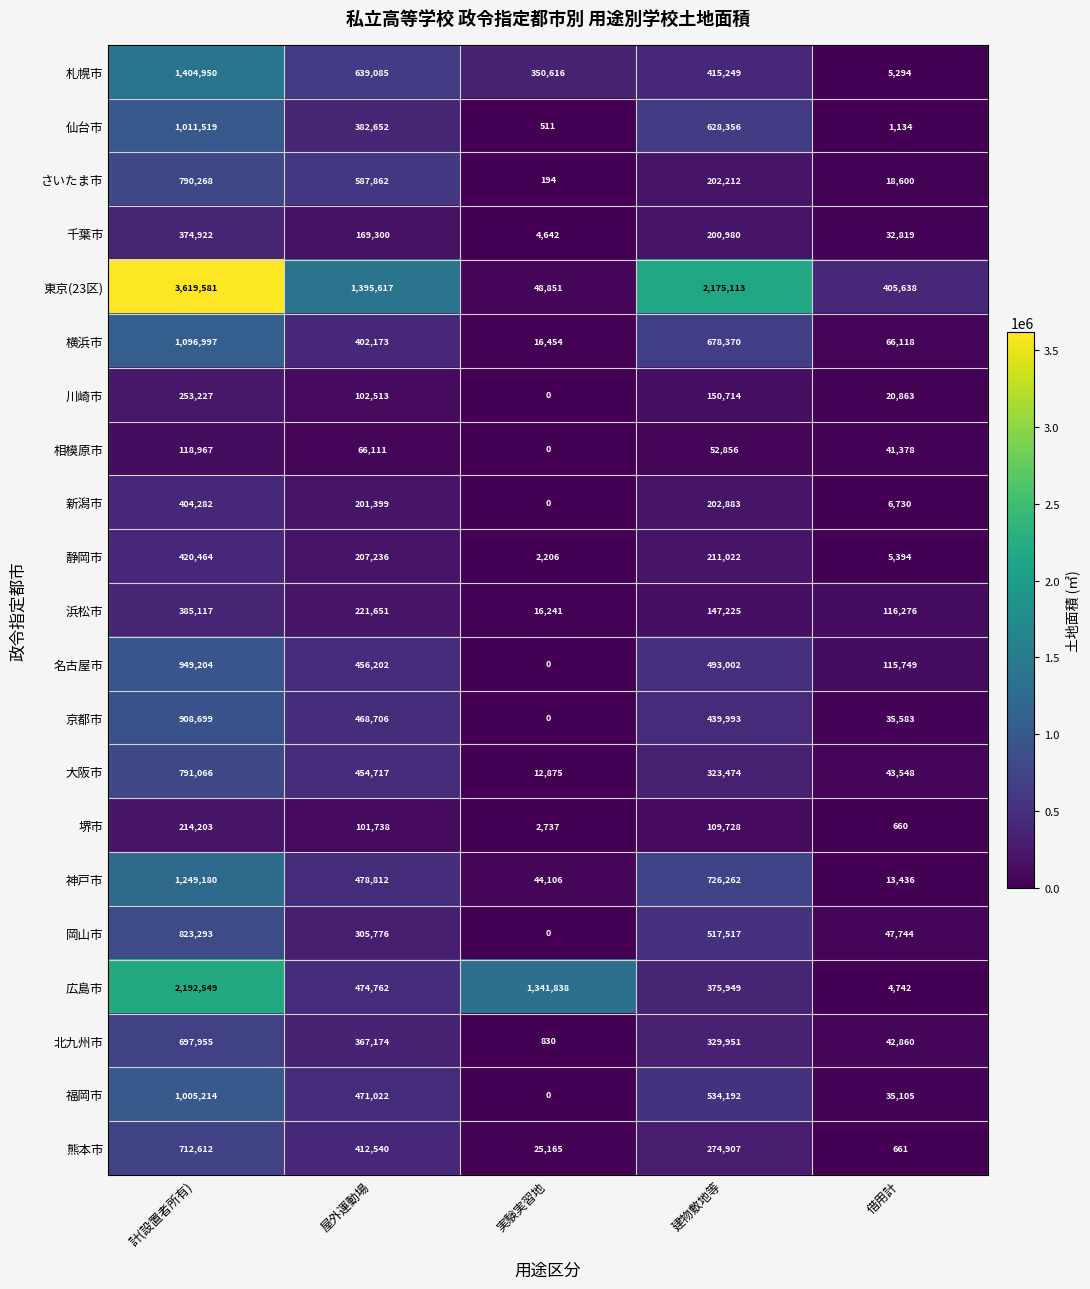

Is the value of 京都市 at 建物敷地等 greater than the value of 大阪市 at 計(設置者所有)?

No